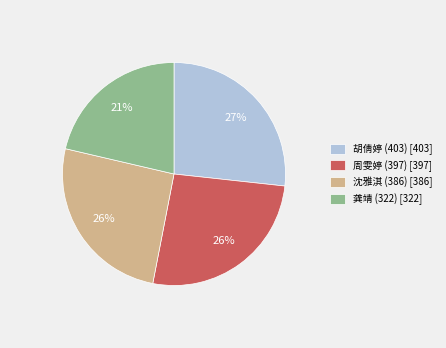

Combined, do 胡倩婷 (403) [403] and 沈雅淇 (386) [386] account for over 50%?

Yes